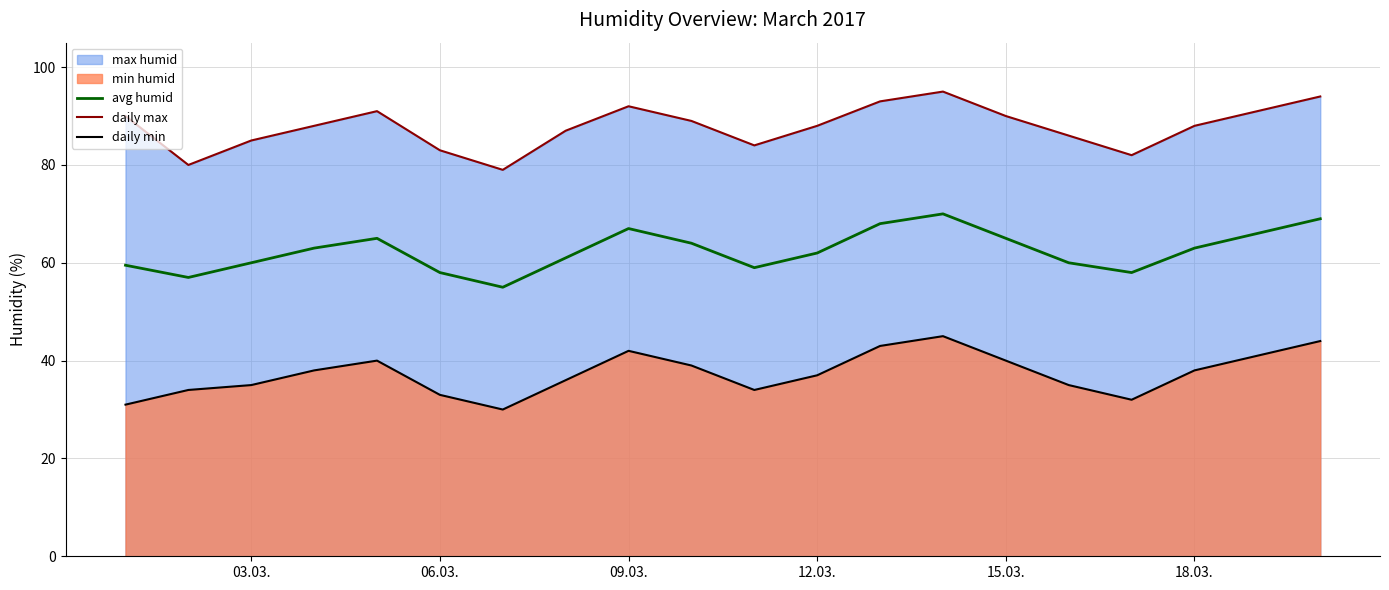

What is the sum of all daily min values?

747.0